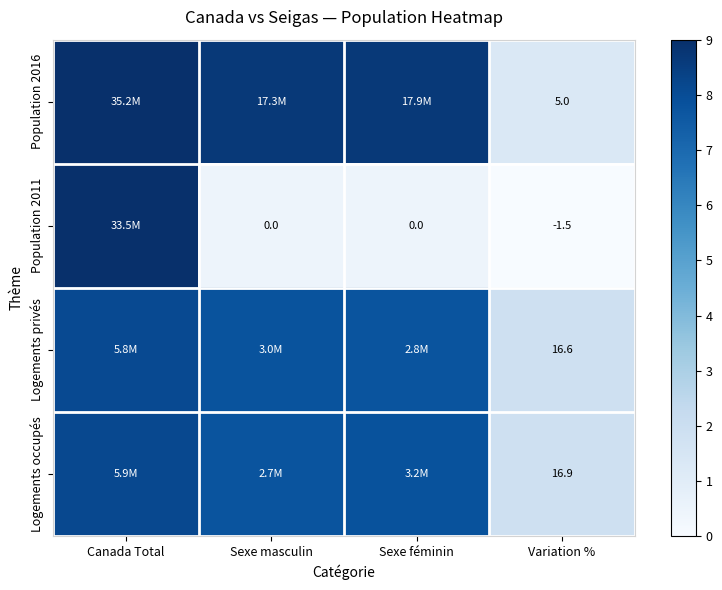

Is it true that Logements privés equals 13.7 at Sexe masculin?

False